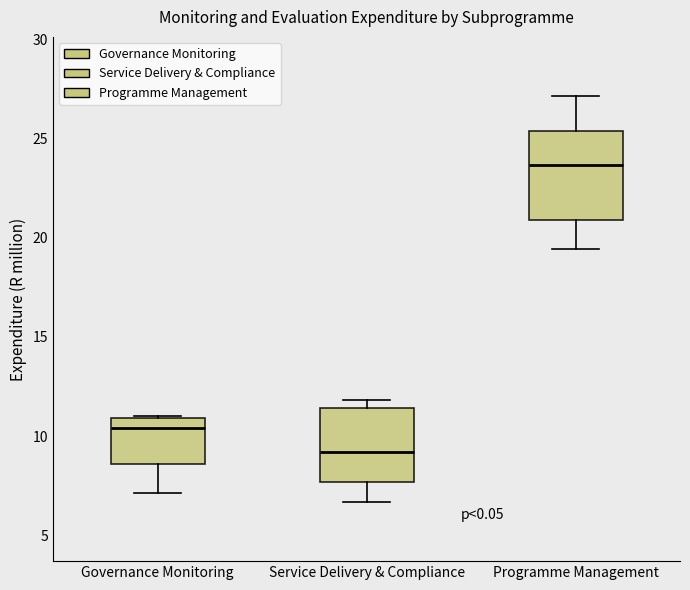

Reading left to right, read every box against the y-axis: the position of its median line, the range the box covers, and the ends of its whiskers. The values are not printed on the chart, so give them approximately, as read against the axis.

Governance Monitoring: median 10.5, box 8.5 to 11.0, whiskers 7.0 to 11.0
Service Delivery & Compliance: median 9.0, box 7.5 to 11.5, whiskers 6.5 to 12.0
Programme Management: median 23.5, box 21.0 to 25.5, whiskers 19.5 to 27.0